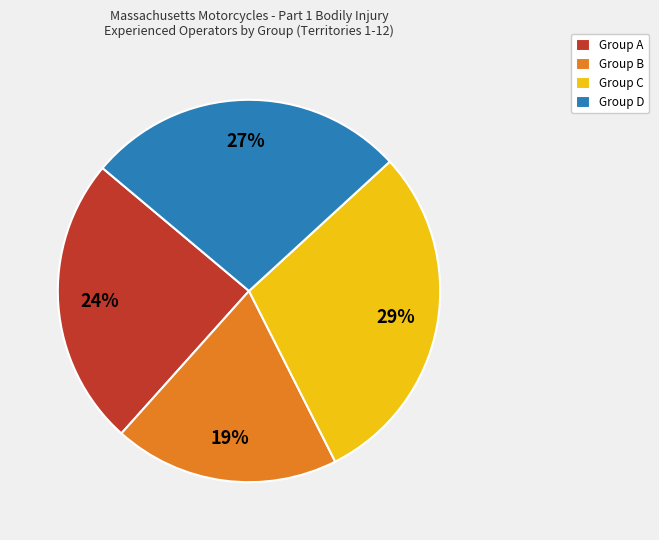

True or false: Group B accounts for 19% of the total.

True